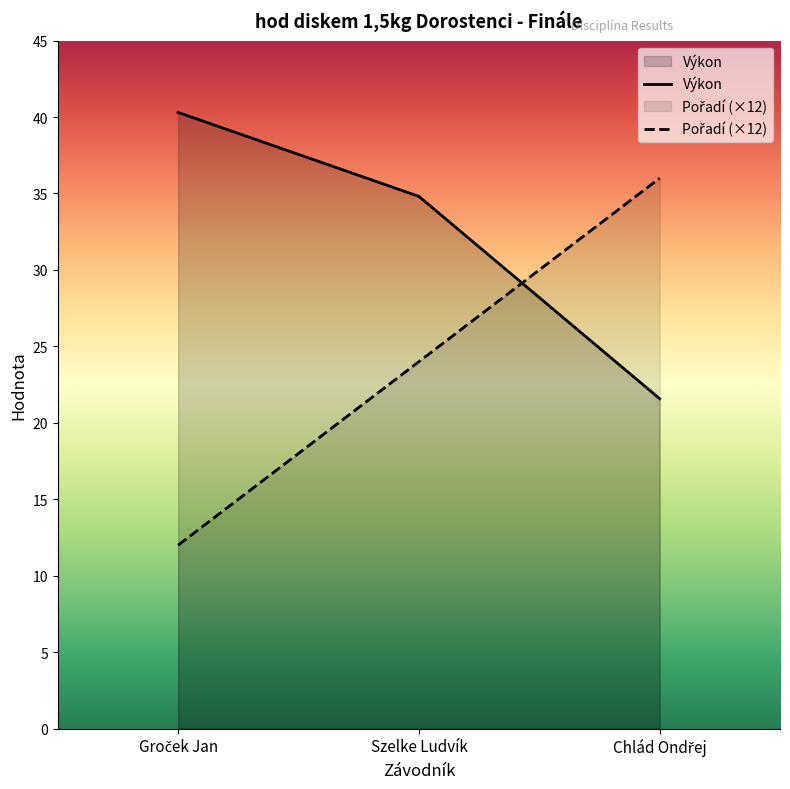

How many data points in Výkon are above 34?

2